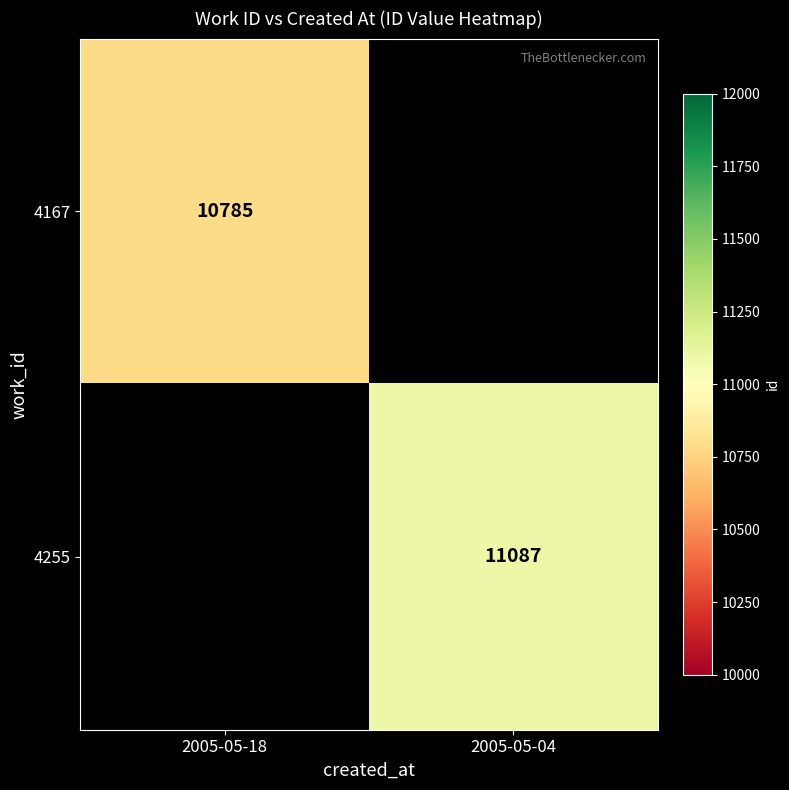

The 4167 series shows 10785 at 2005-05-18. True or false?

True